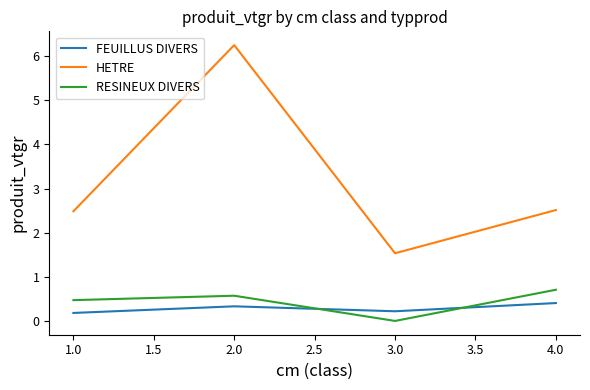

Between 2.0 and 4.0, which series saw the biggest shift?

HETRE